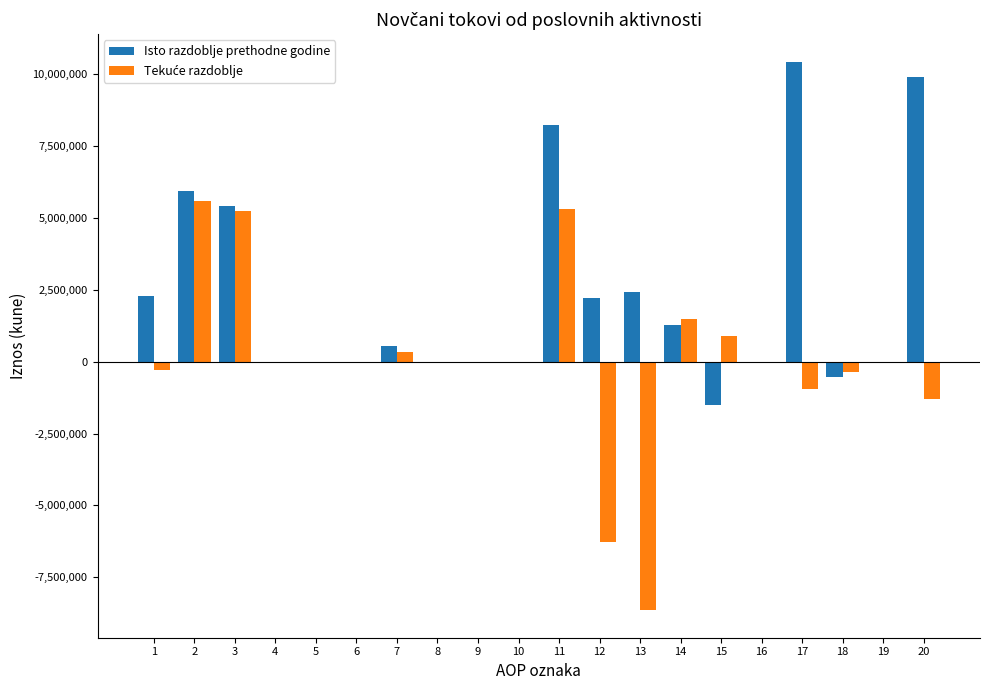

The value of Isto razdoblje prethodne godine at 2 is 8869176. True or false?

False